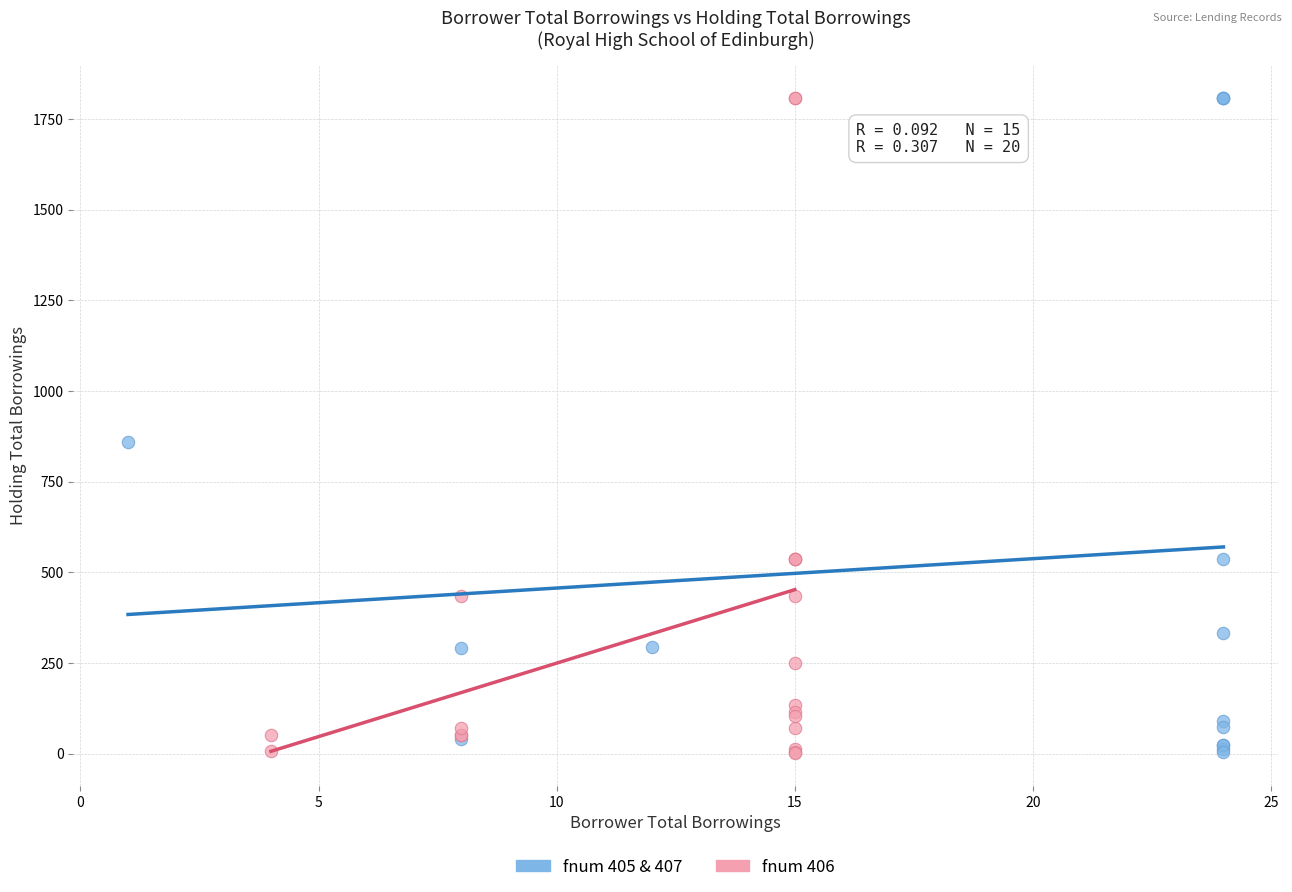

What are all the series names shown in the legend?

fnum 405 & 407, fnum 406